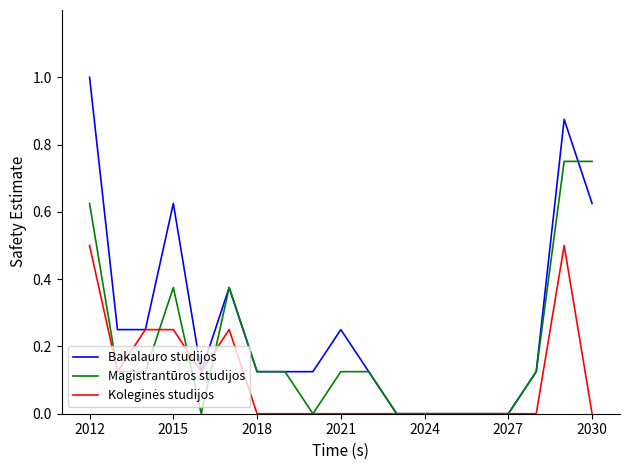

Which series has the largest range (max minus min)?

Bakalauro studijos